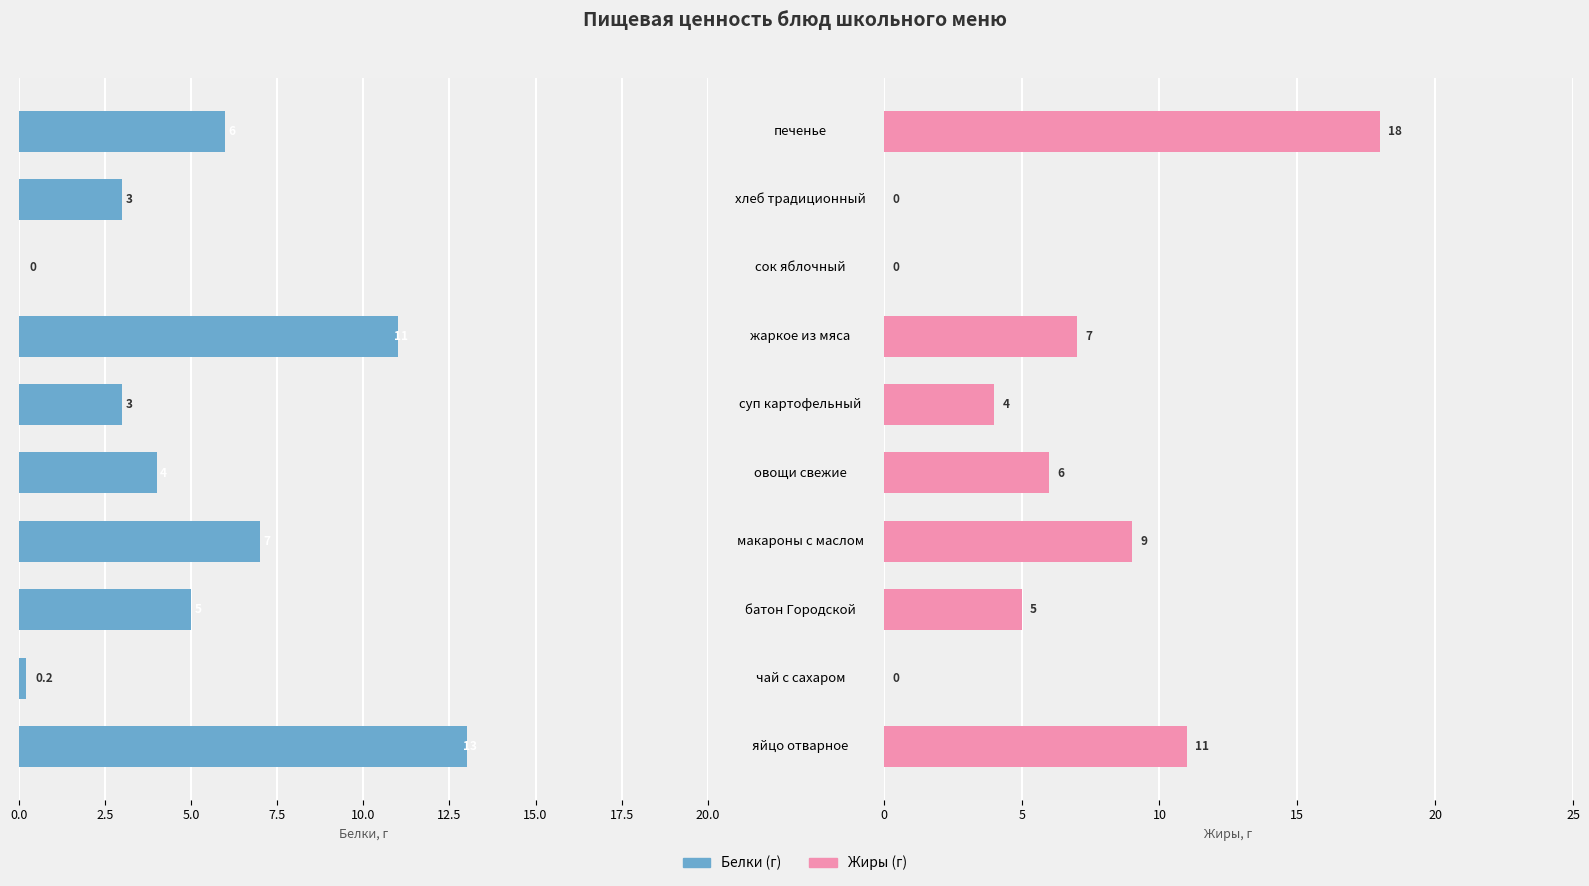

Which series has the widest spread of values?

Жиры